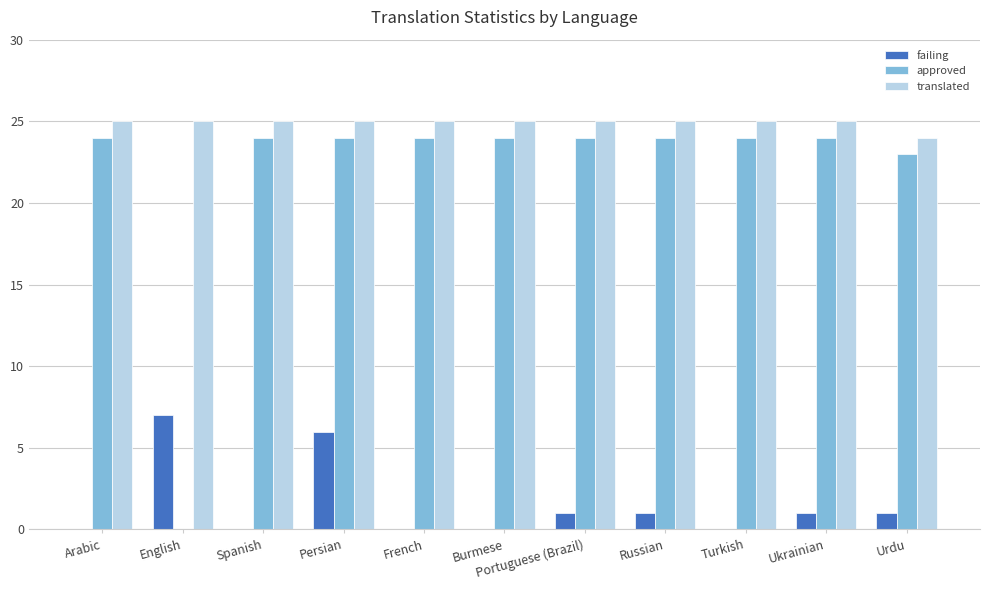

What value does the approved series have at Urdu, to the nearest 10?

20